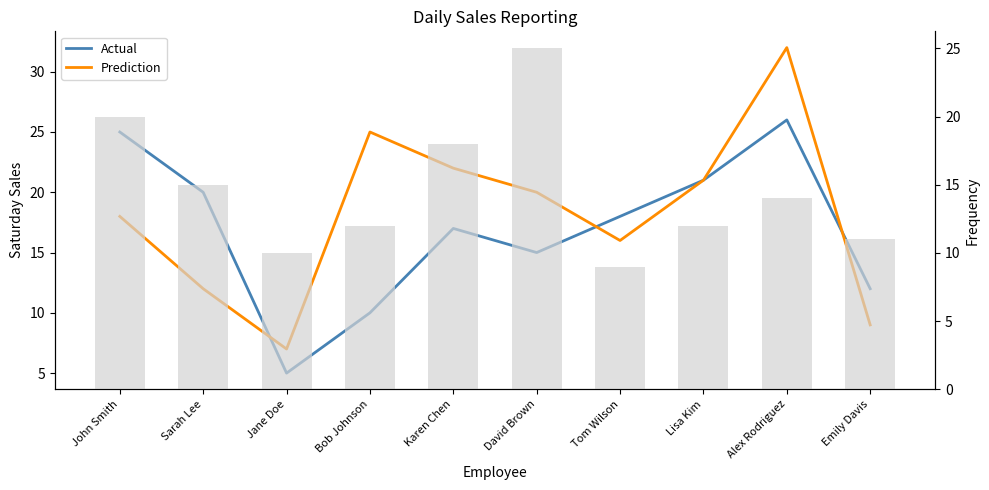

What is the smallest value displayed?

5